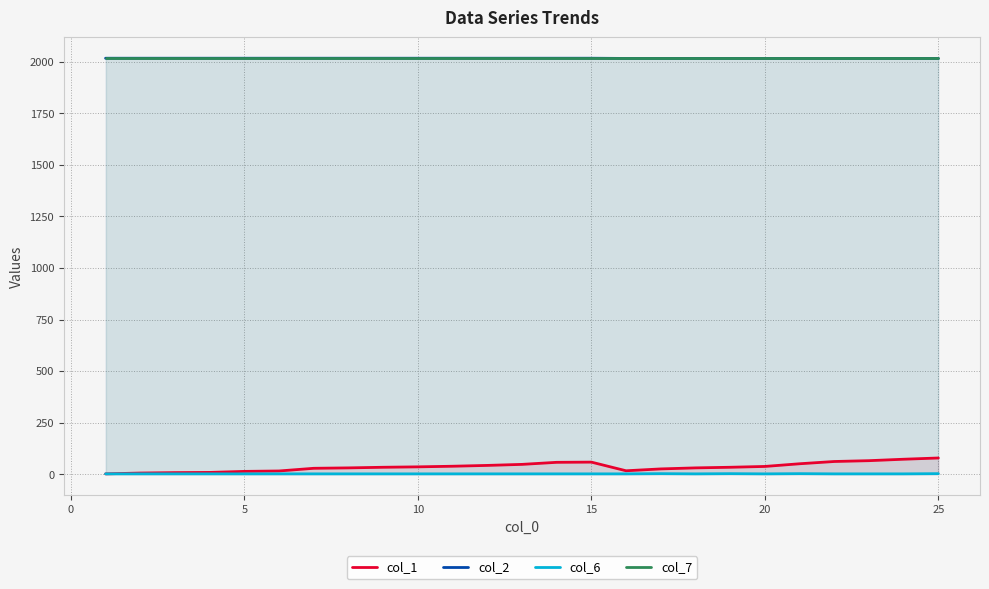

Which series has the largest total across all categories?

col_2